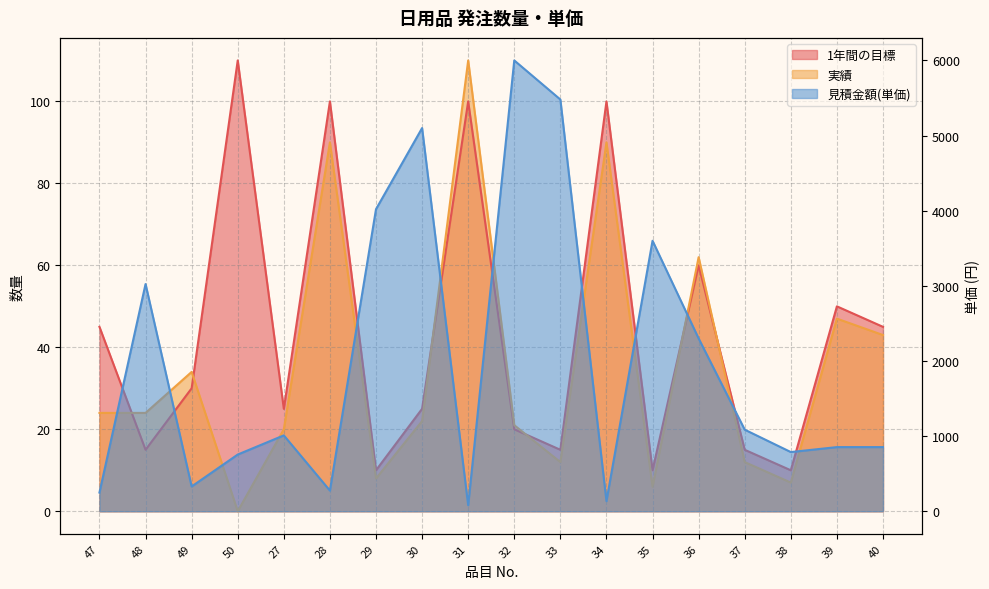

What is the label of the 13th point from the right?

28